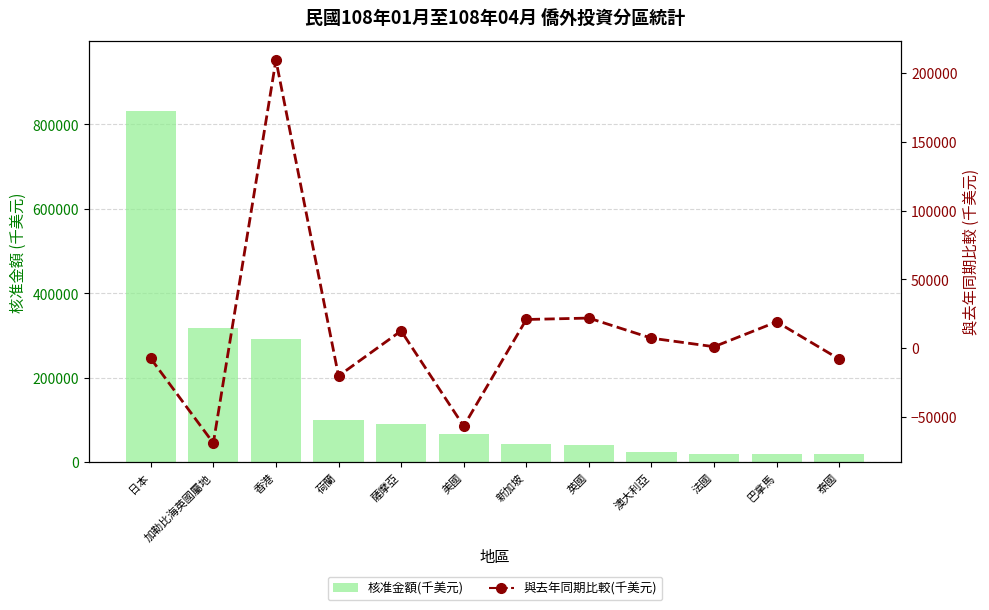

At which label does 核准金額(千美元) first exceed 67415?

日本